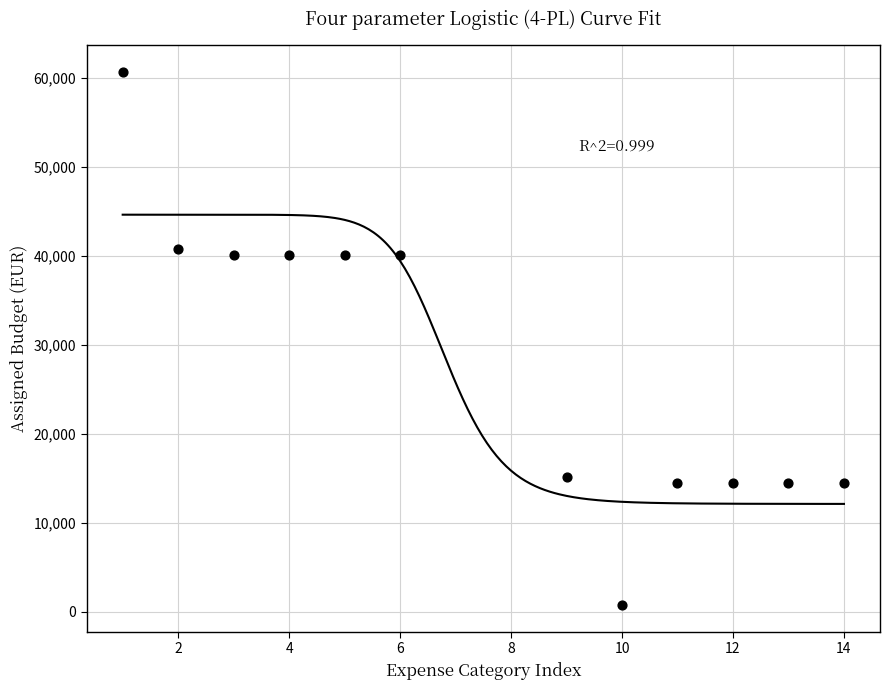

What is the average X value?

8